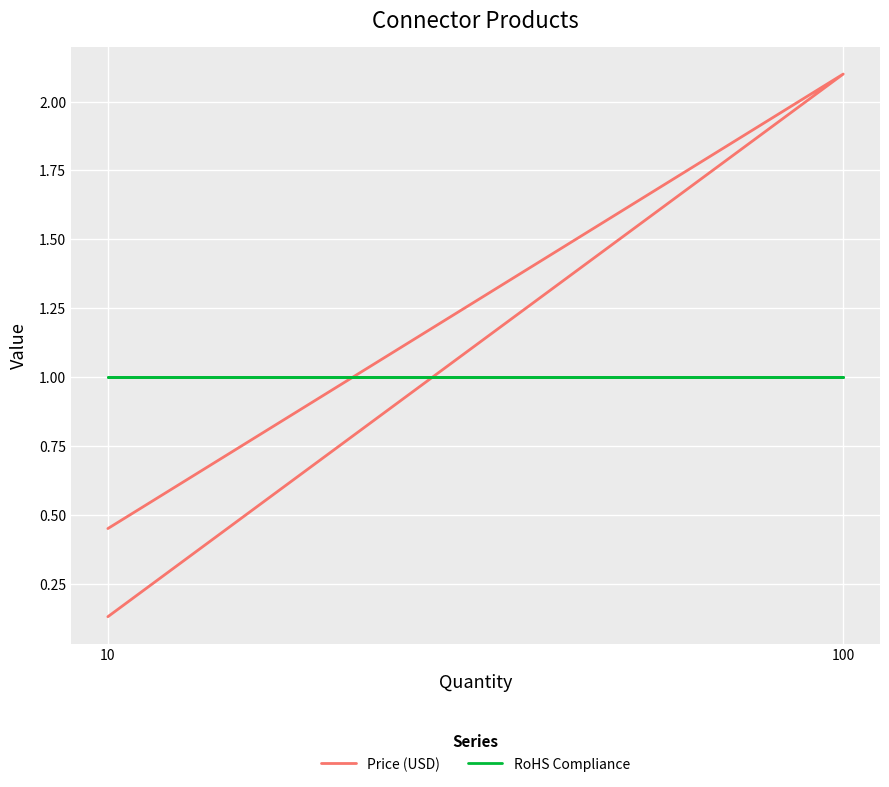

How many intersections are there between Price (USD) and RoHS Compliance?

2